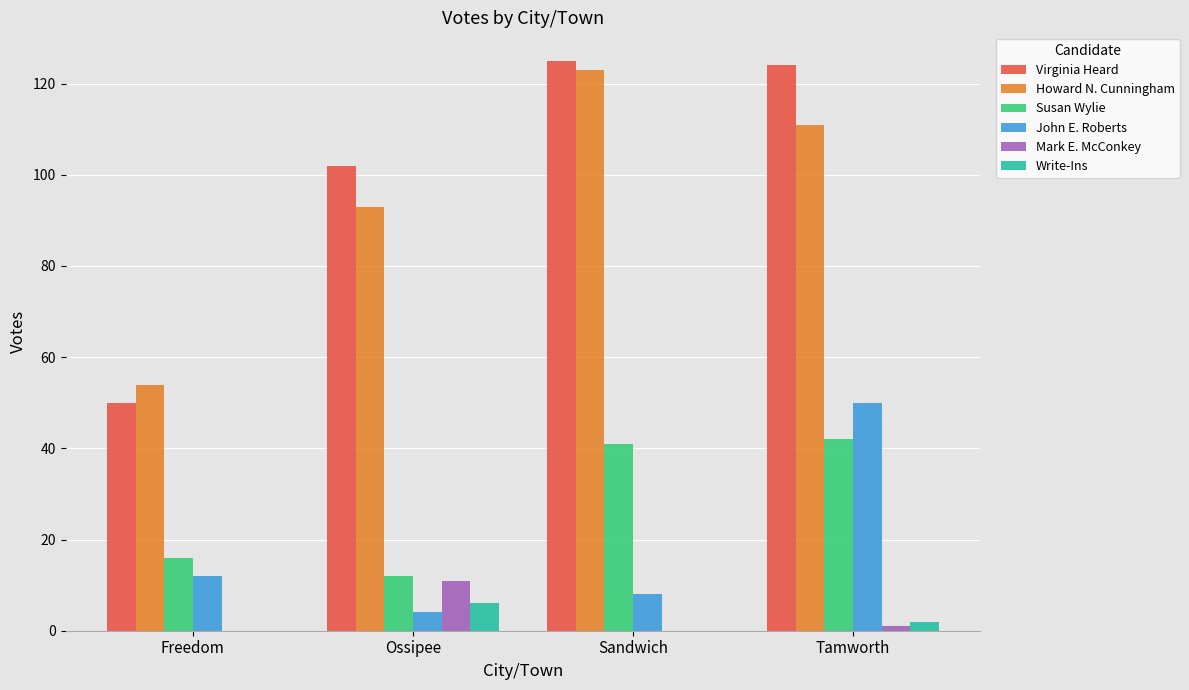

Is it true that John E. Roberts equals 50 at Tamworth?

True